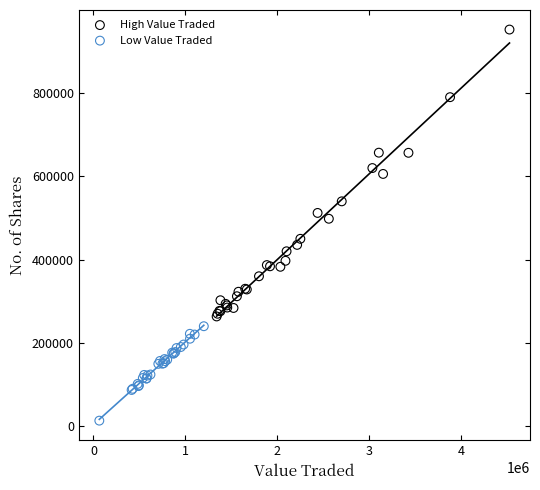

Which series contains the highest Y value?

High Value Traded